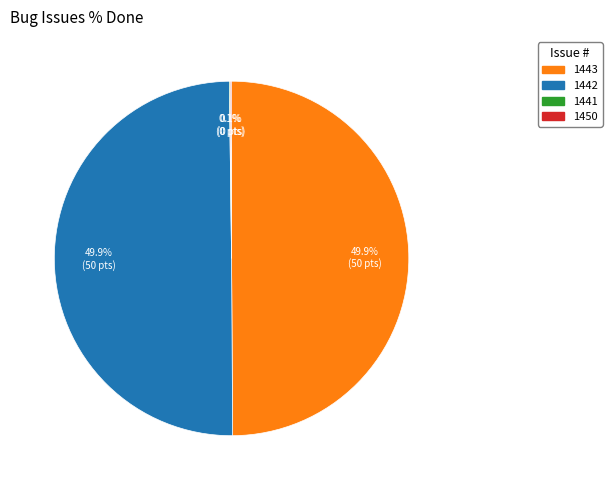

How much of the chart is everything except 1443?

50.0%